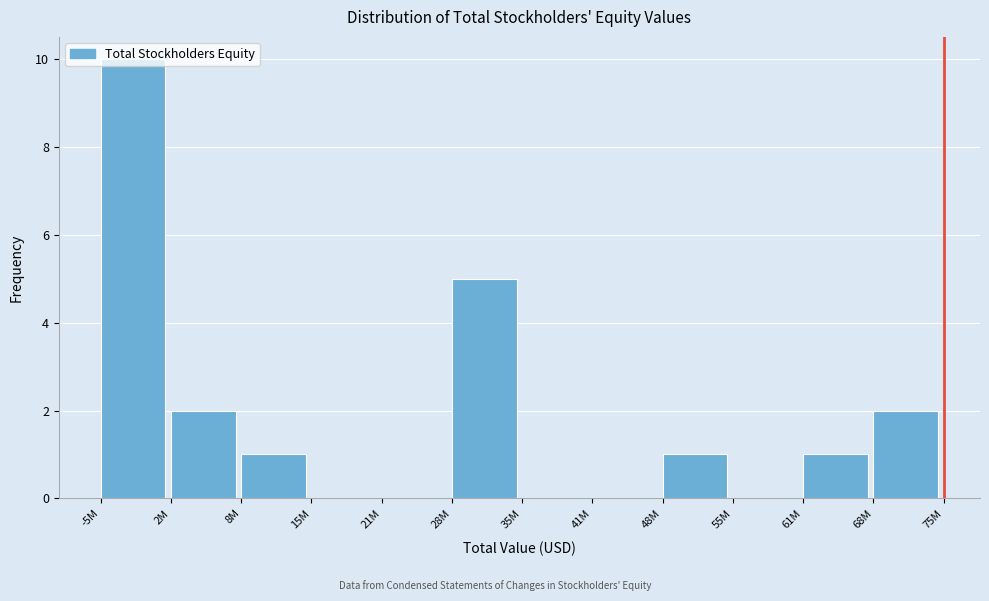

True or false: the data shows 2 at 68M.

True